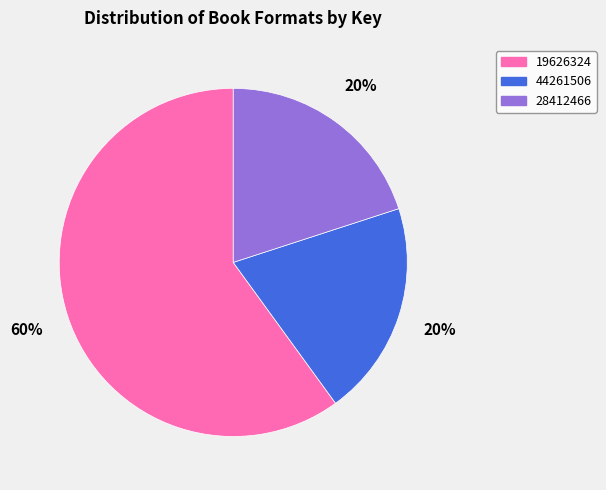

True or false: 19626324 accounts for 73% of the total.

False